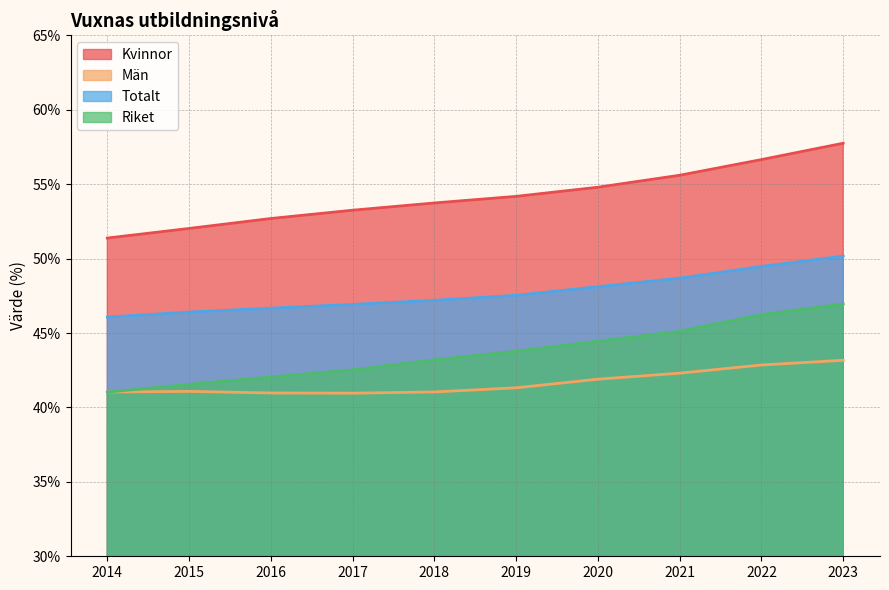

True or false: Totalt has more than 2 points higher than both neighbors.

False